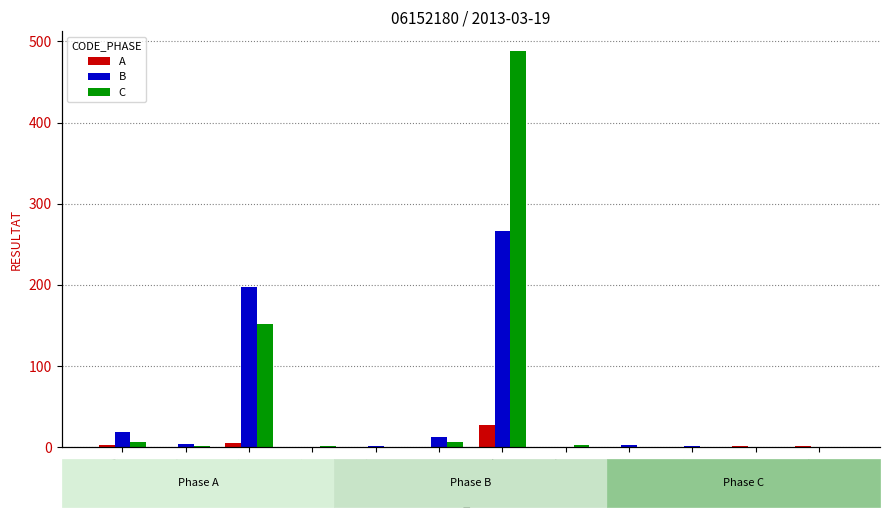

What is the maximum value for B?

267